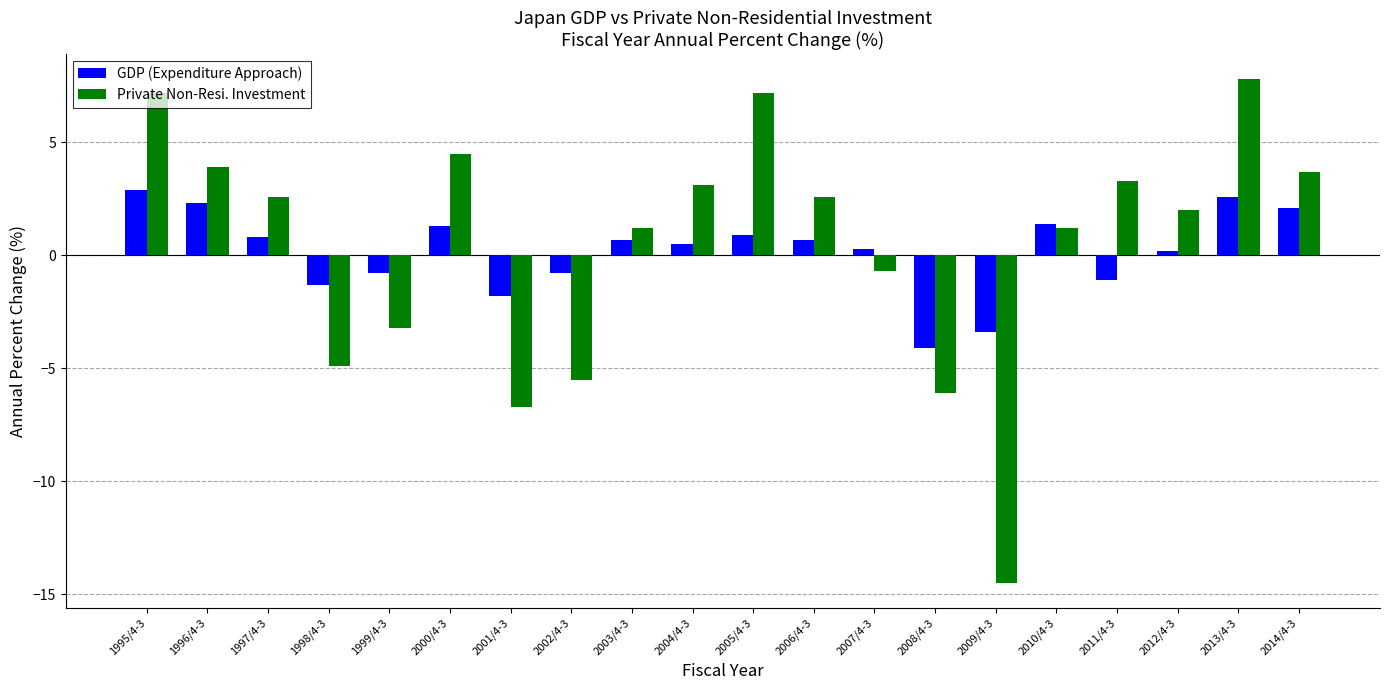

List the series in order of their peak value, lowest first.

GDP (Expenditure Approach), Private Non-Resi. Investment